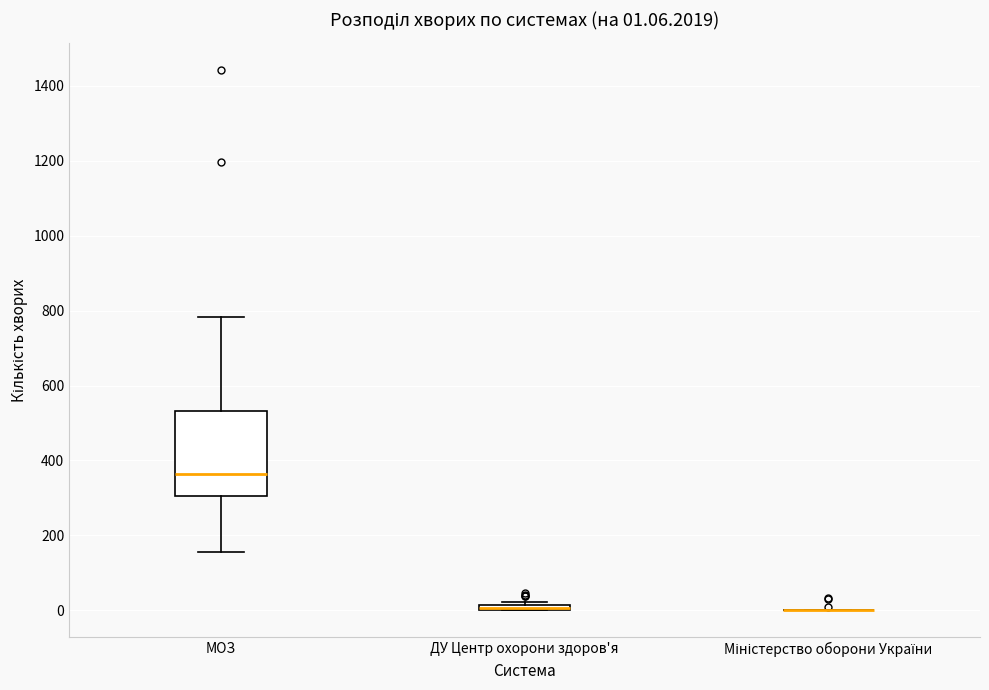

Which box is the tallest, from its lower edge to its upper edge?

МОЗ